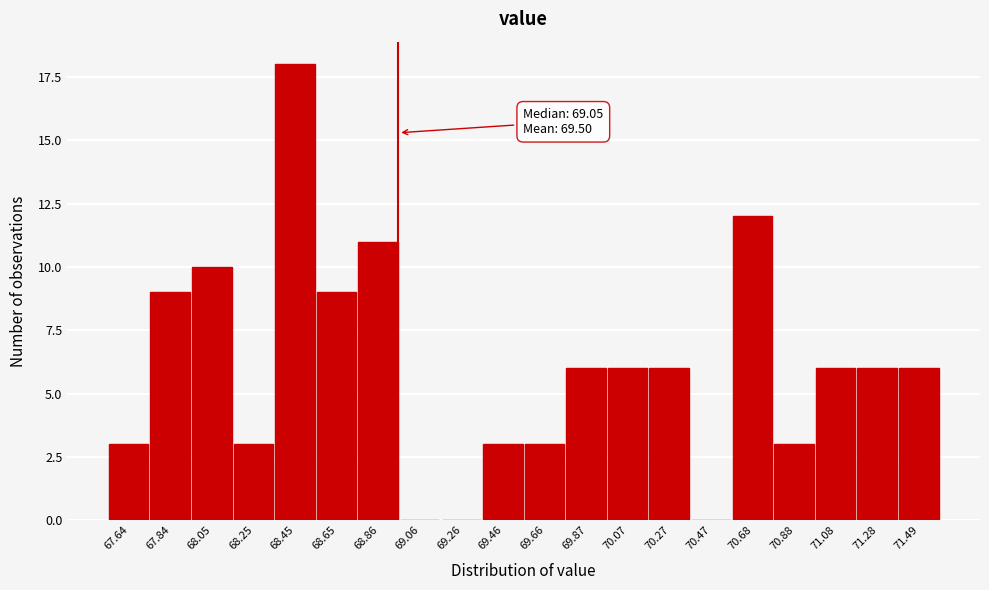

Reading left to right, extract all data points from this chart.

67.64=3	67.84=9	68.05=10	68.25=3	68.45=18	68.65=9	68.86=11	69.06=0	69.26=0	69.46=3	69.66=3	69.87=6	70.07=6	70.27=6	70.47=0	70.68=12	70.88=3	71.08=6	71.28=6	71.49=6